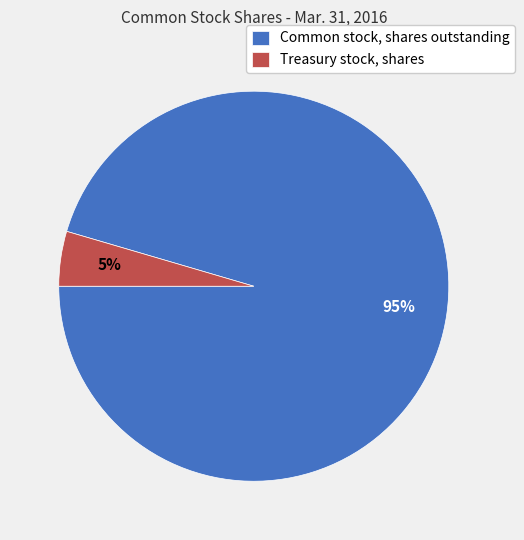

To the nearest percent, what is the combined percentage of Common stock, shares outstanding and Treasury stock, shares?

100%